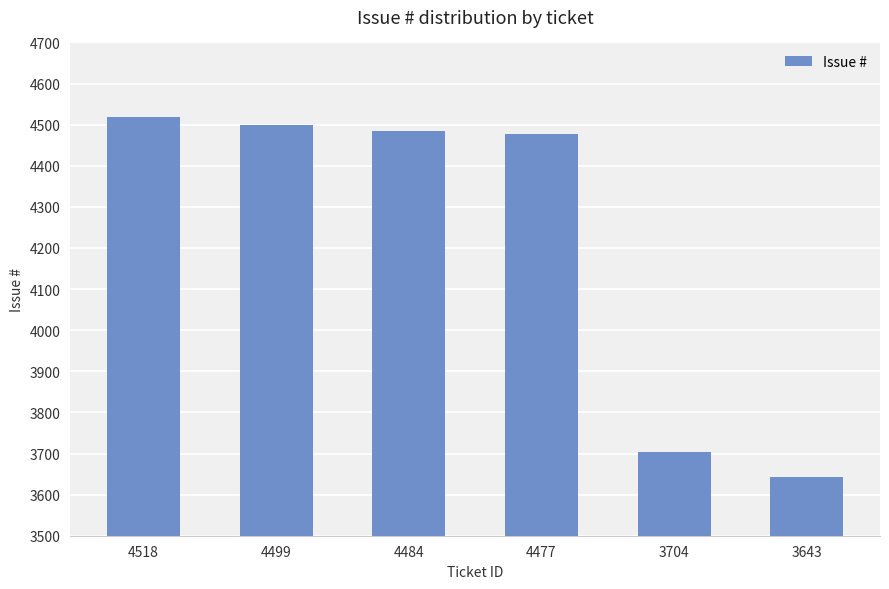

Approximately how many times larger is the value at 4477 compared to 3643?

1.2